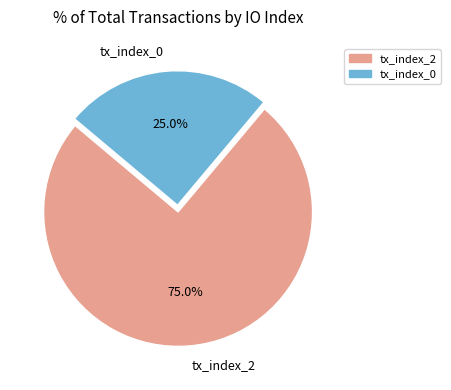

Which slice represents more than half of the pie?

tx_index_2